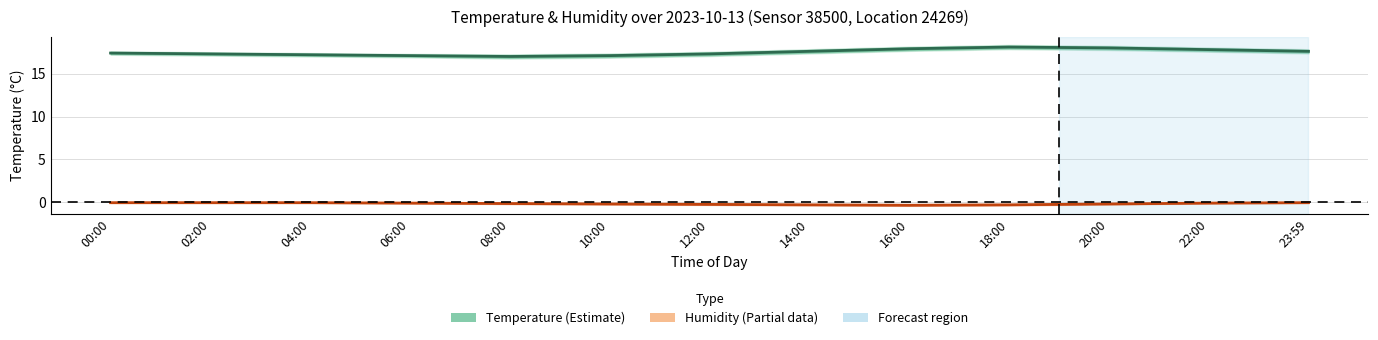

Reading left to right, list all the values displayed in this chart.

Temperature: 17.4	17.3	17.2	17.1	17.0	17.1	17.3	17.6	17.9	18.1	18.0	17.8	17.6
Humidity (scaled): -0.0	-0.0	-0.0	-0.1	-0.1	-0.2	-0.2	-0.3	-0.4	-0.3	-0.2	-0.1	-0.0